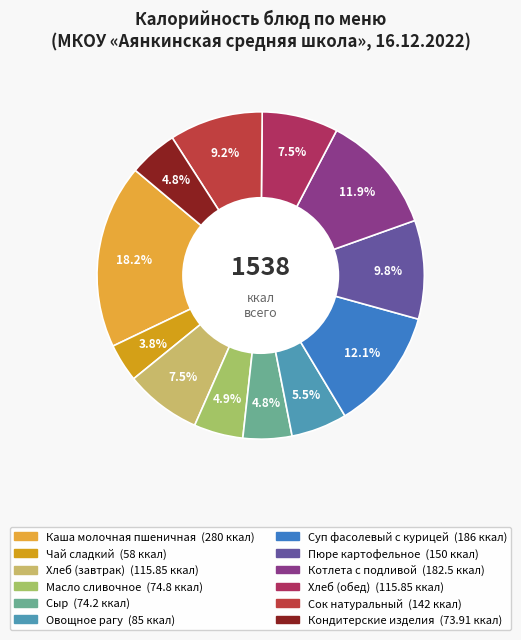

To the nearest percent, what percentage of the pie is Суп фасолевый с курицей?

12%